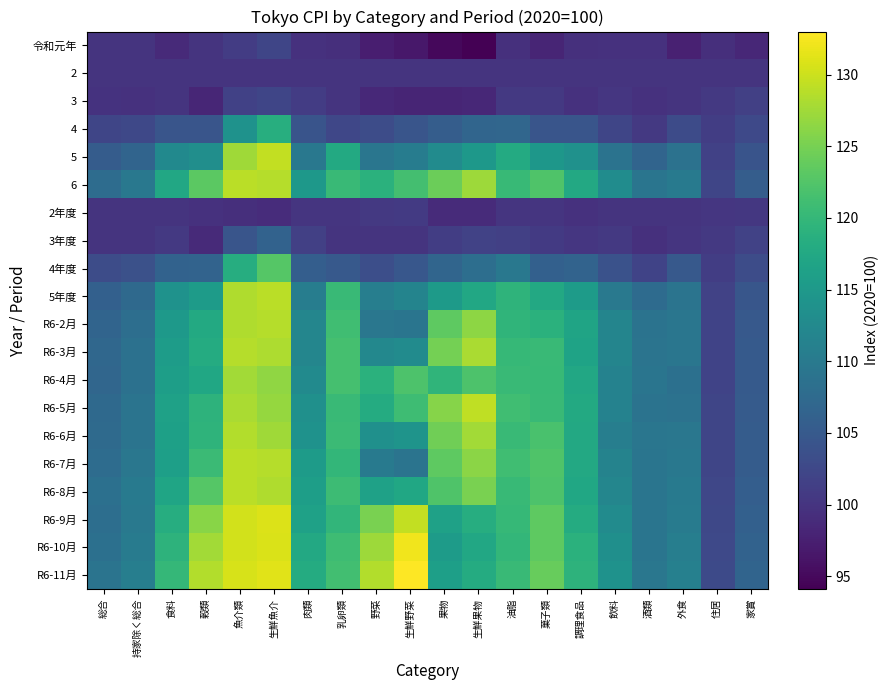

At which category does the chart reach its minimum across all series?

生鮮果物